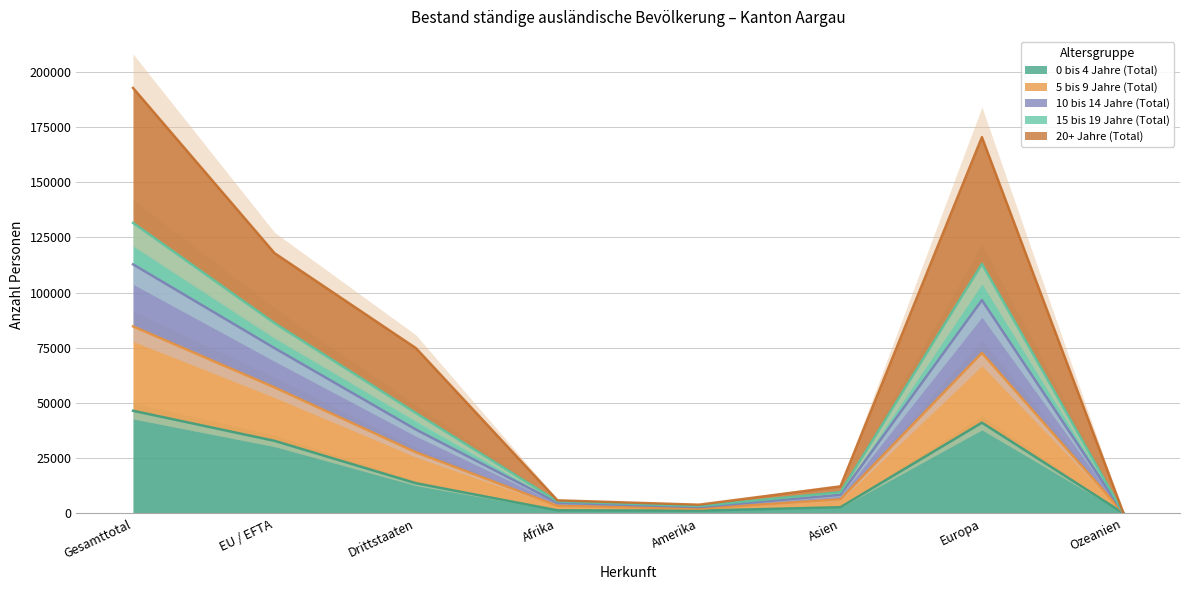

Where is the first local maximum for 10 bis 14 Jahre (Total)?

Europa